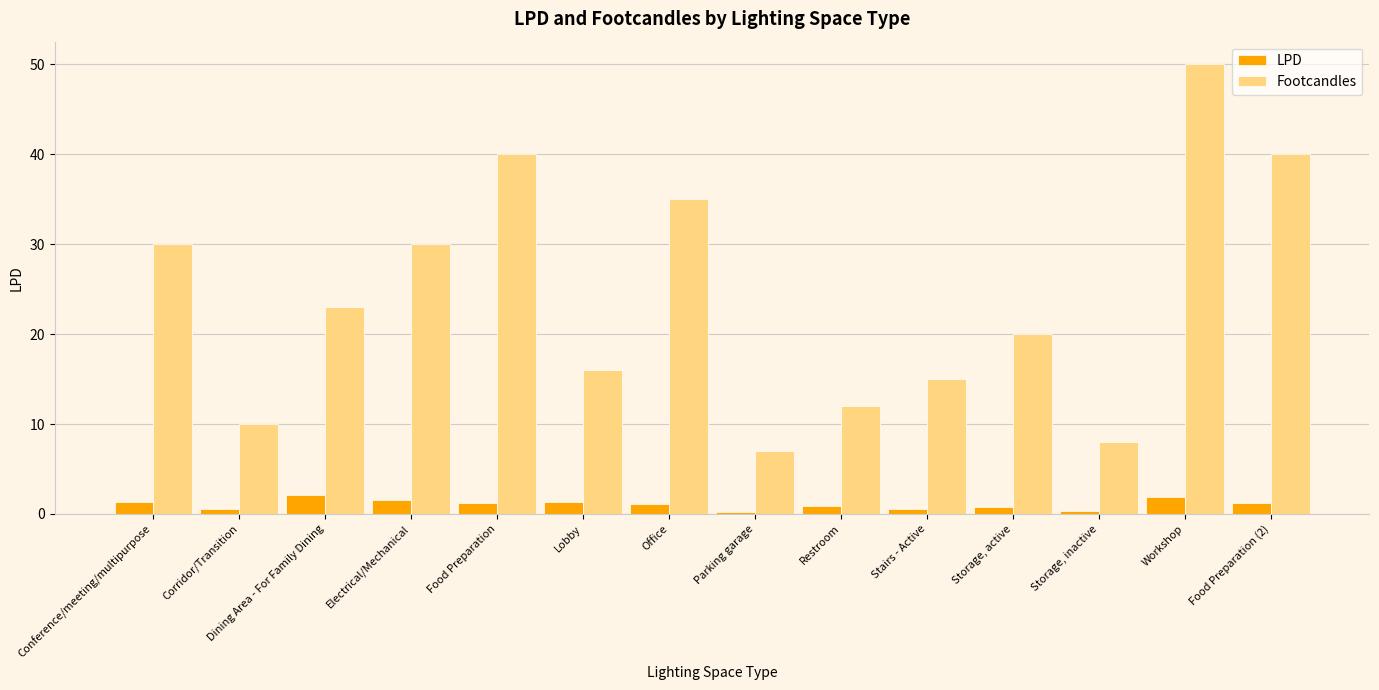

Which series changed the most between Dining Area - For Family Dining and Electrical/Mechanical?

Footcandles